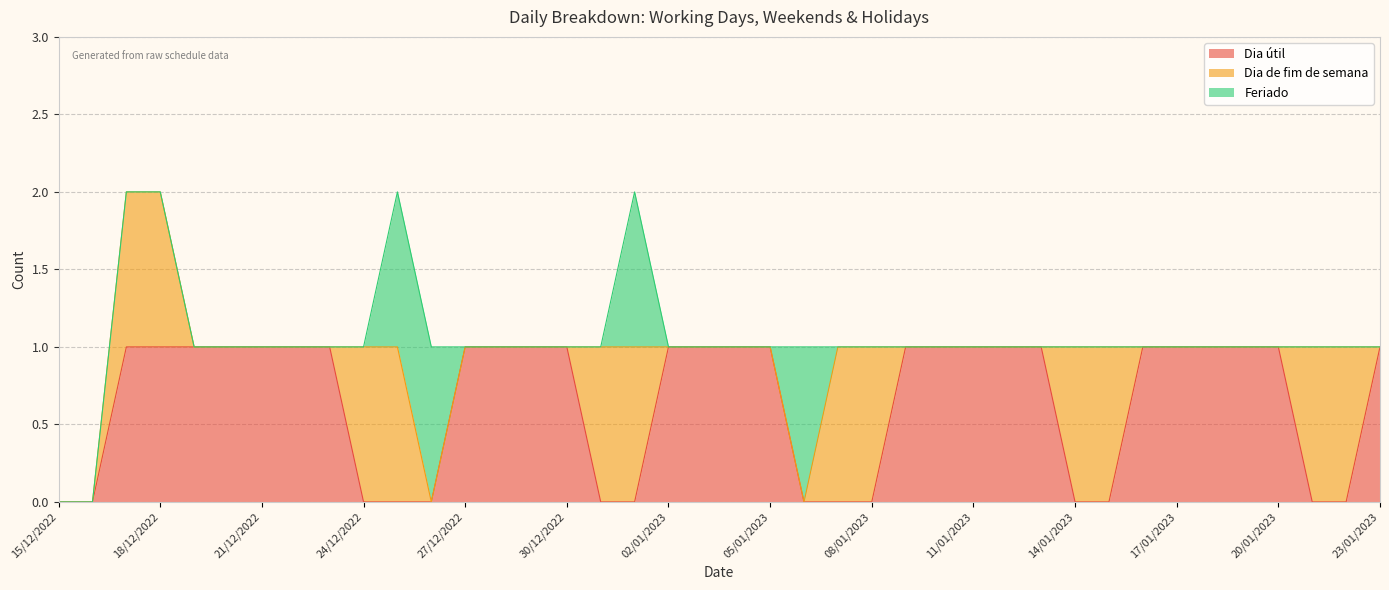

At how many categories does at least one series exceed 0?

38